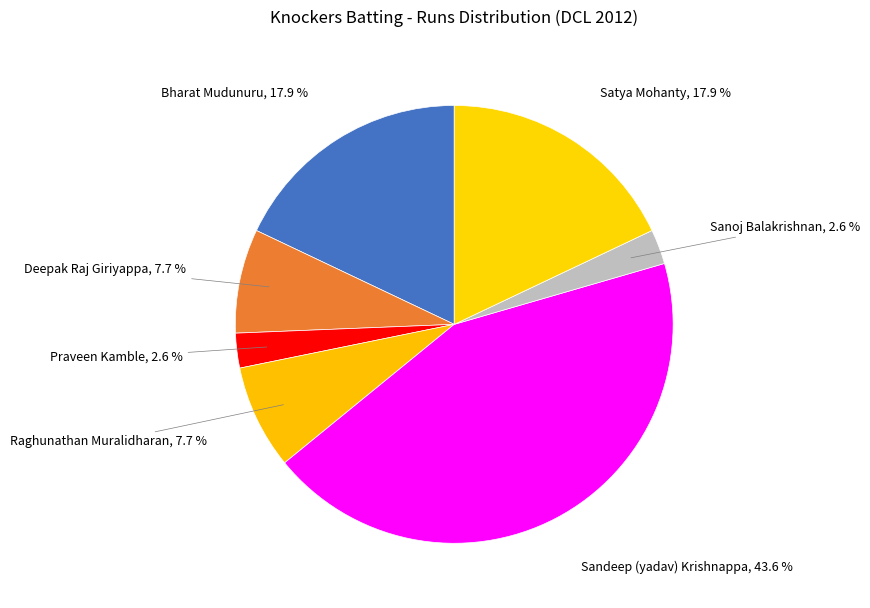

To the nearest percent, what is the difference between the largest and smallest slice percentages?

41%